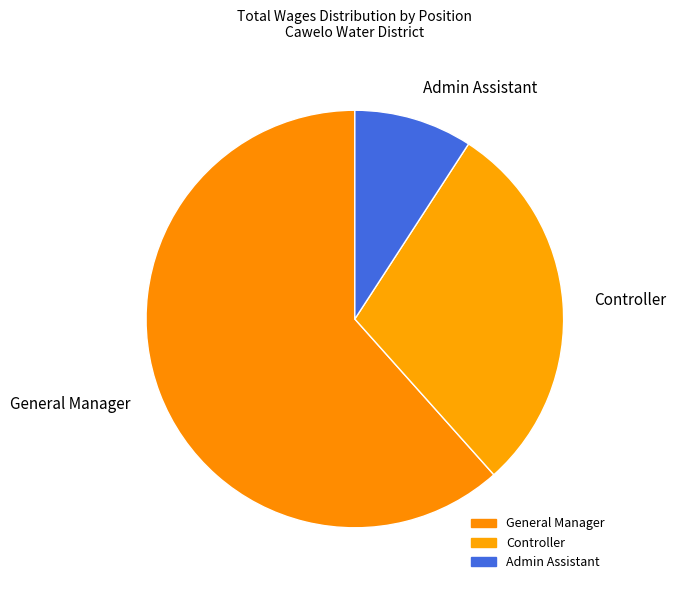

Which category has the biggest portion of the pie?

General Manager